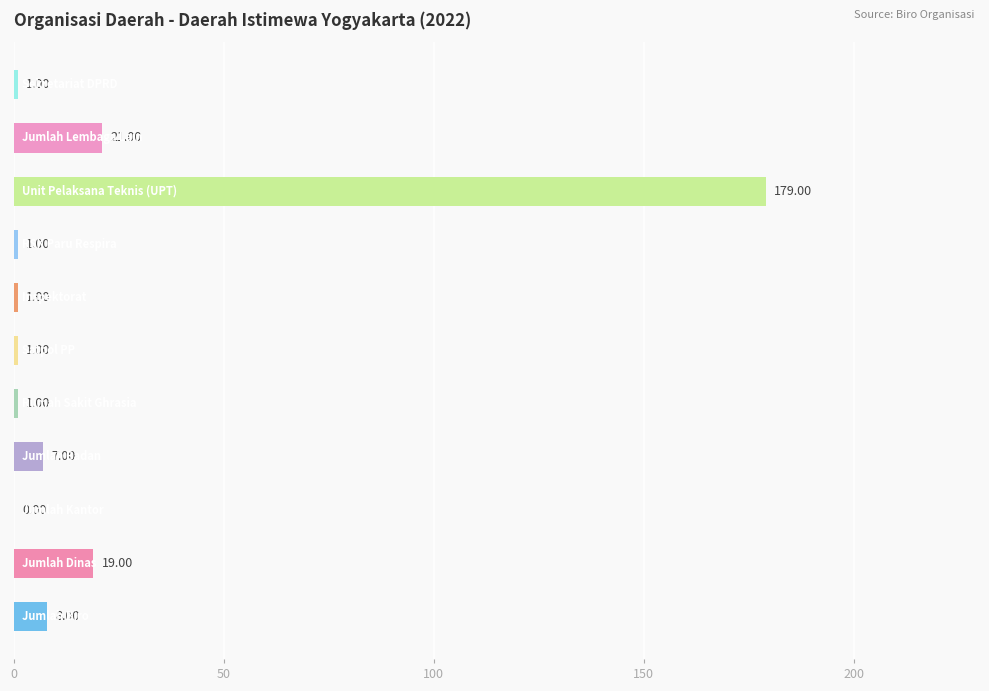

What is the sum of all values?

239